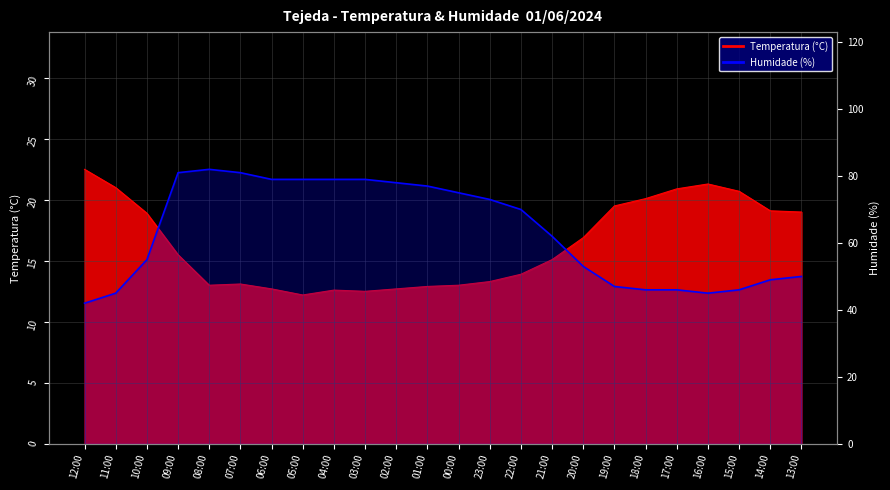

Where does the data first go above 70?

09:00